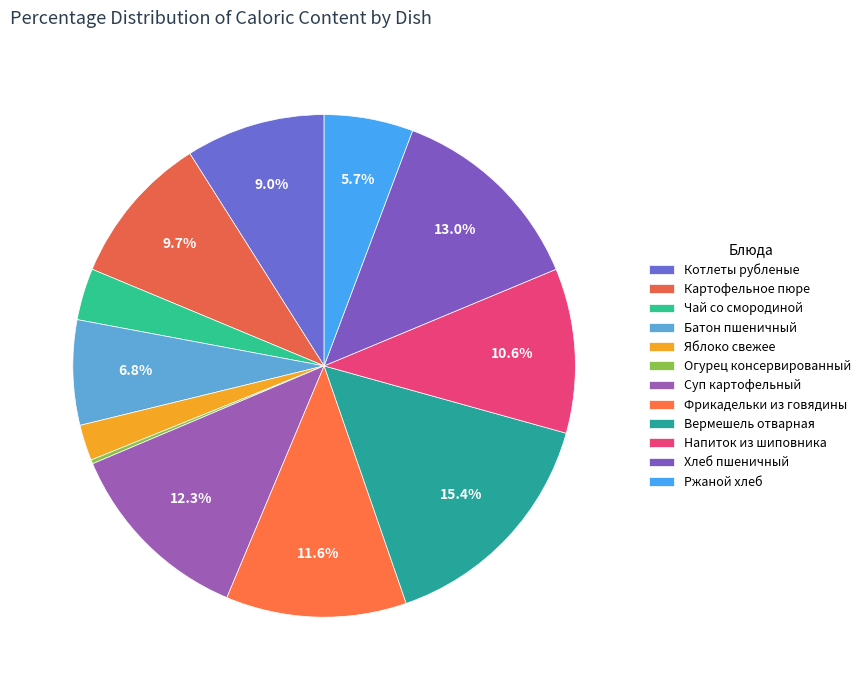

Rank the categories by value from lowest to highest.

Огурец консервированный, Яблоко свежее, Чай со смородиной, Ржаной хлеб, Батон пшеничный, Котлеты рубленые, Картофельное пюре, Напиток из шиповника, Фрикадельки из говядины, Суп картофельный, Хлеб пшеничный, Вермешель отварная